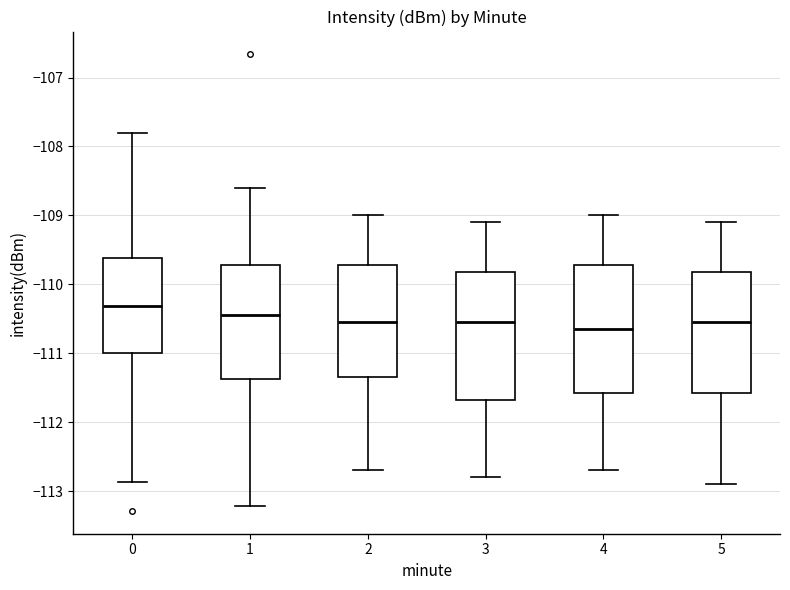

Which box has the lowest median line?

4